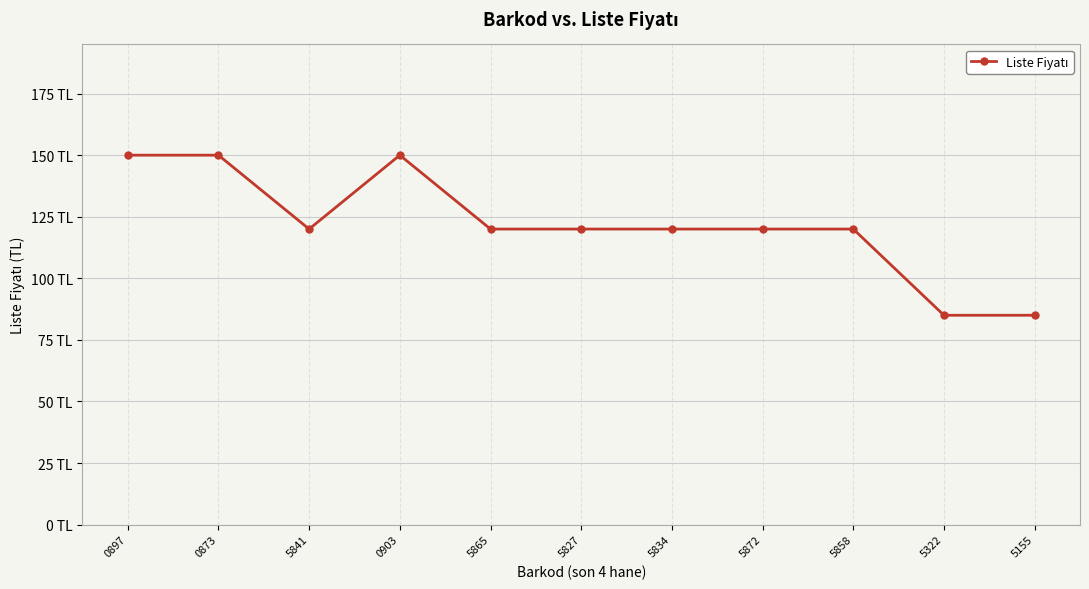

Is this an area chart (filled region under the line)?

No